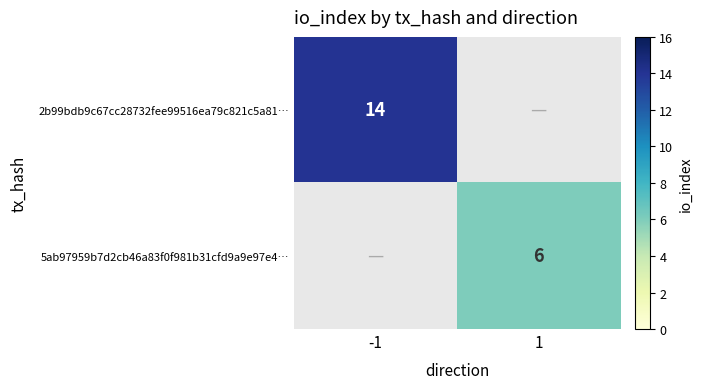

True or false: 2b99bdb9c67cc28732fee99516ea79c821c5a81… has a value of 14 at -1.

True